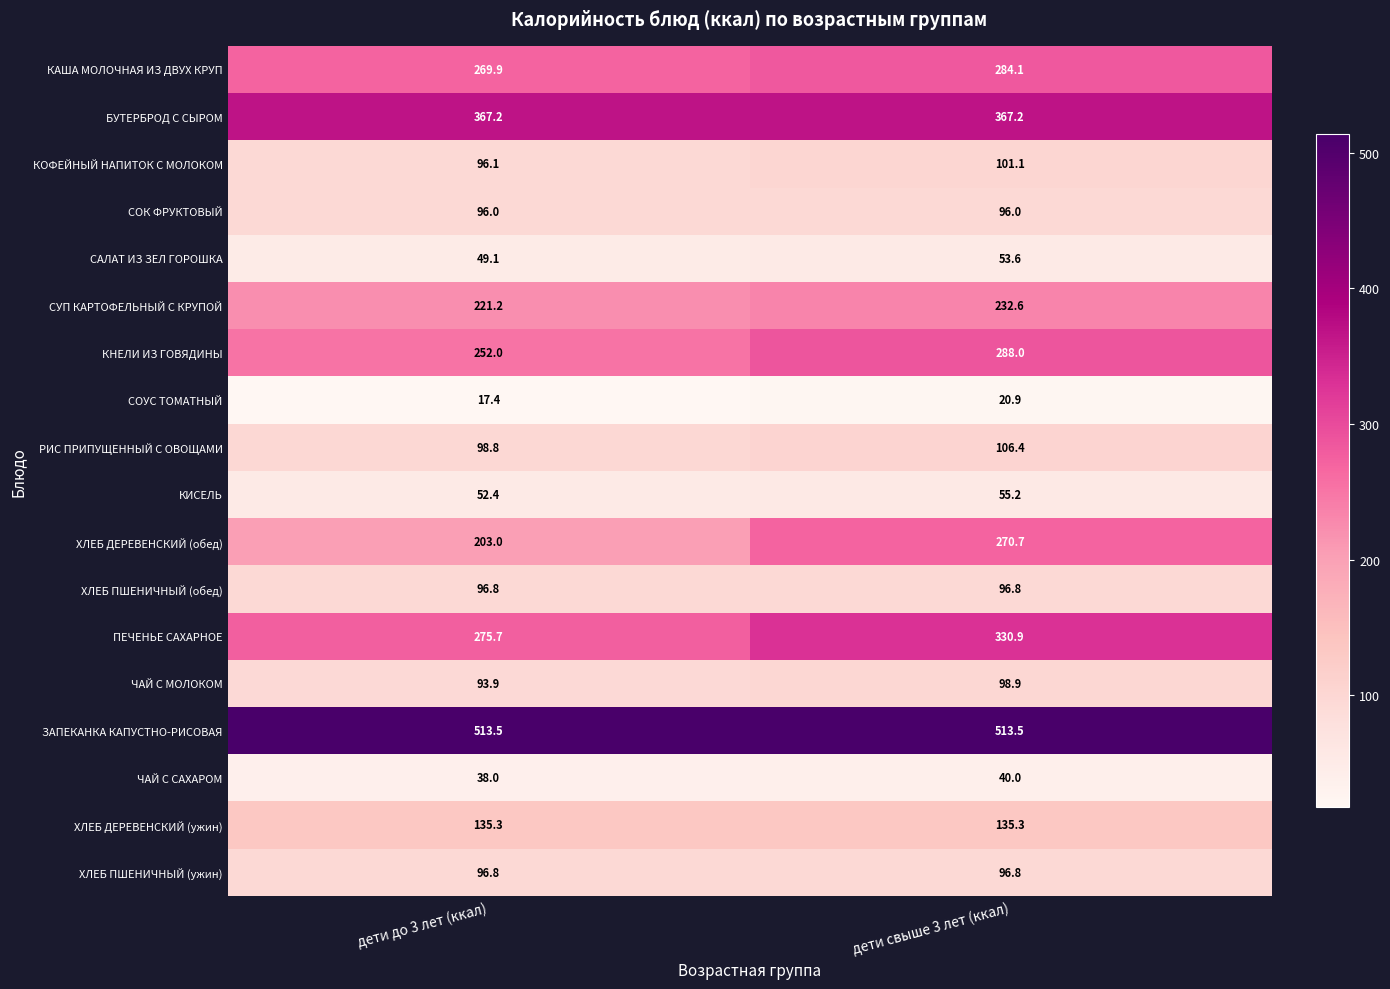

At which label does СОУС ТОМАТНЫЙ first exceed 20?

дети свыше 3 лет (ккал)